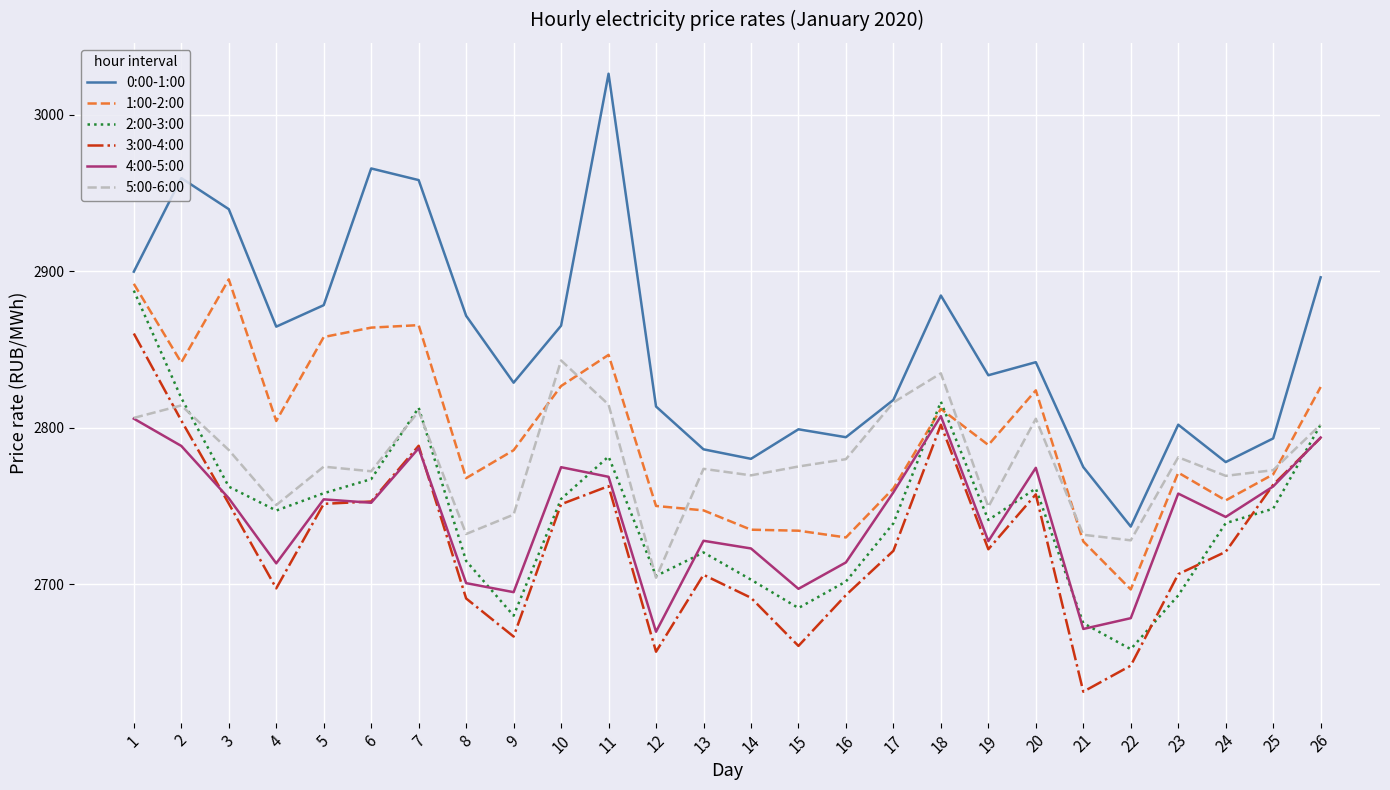

What value does the 1:00-2:00 series have at 21?

2727.4